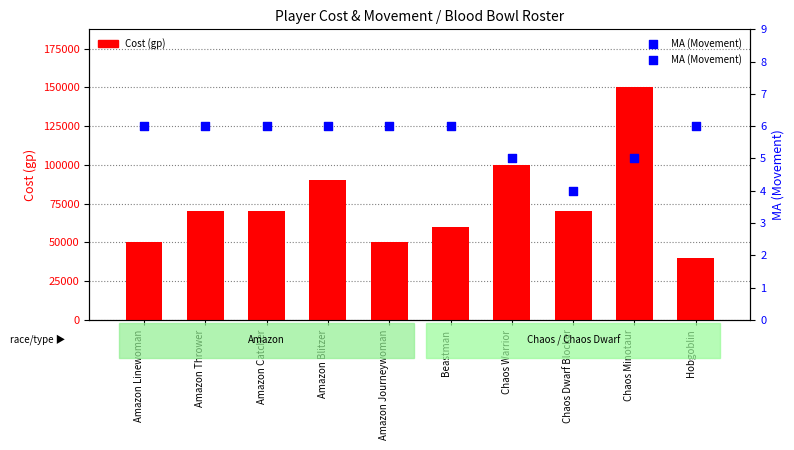

Which series contains the lowest Y value?

MA (Movement)